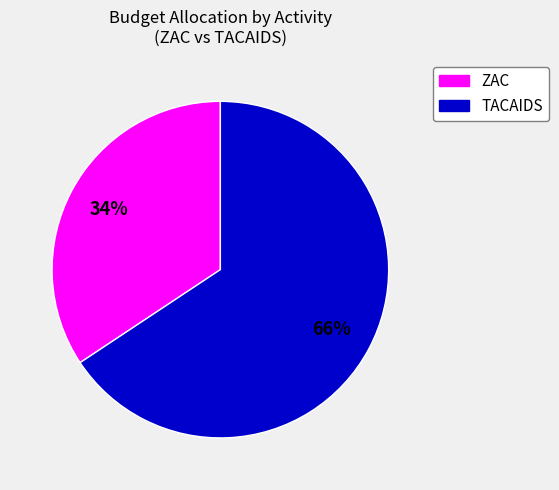

Is there any slice that represents more than half of the pie?

Yes